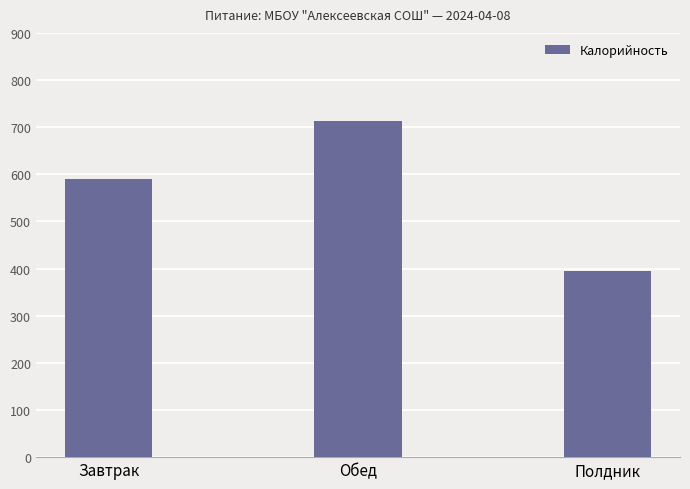

Approximately how many times larger is the value at Обед compared to Полдник?

1.8